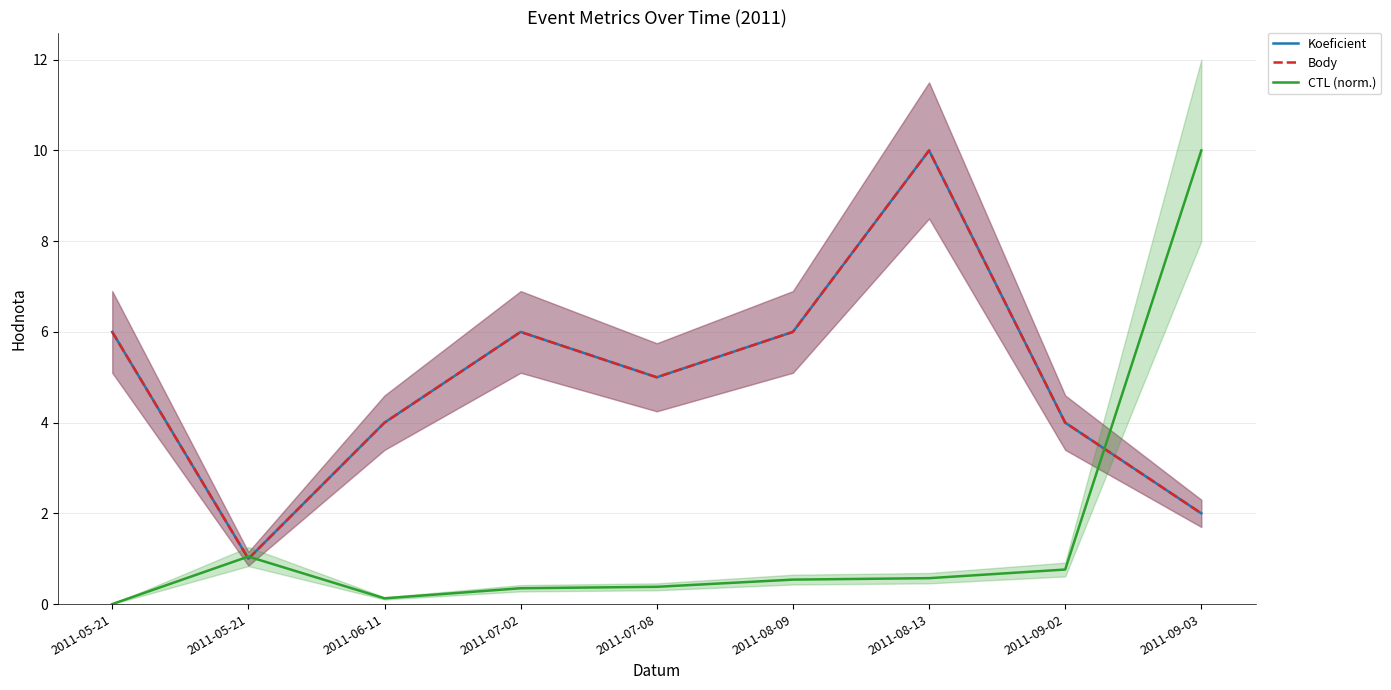

True or false: CTL (norm.) has a value of 4.8 at 2011-05-21.

False